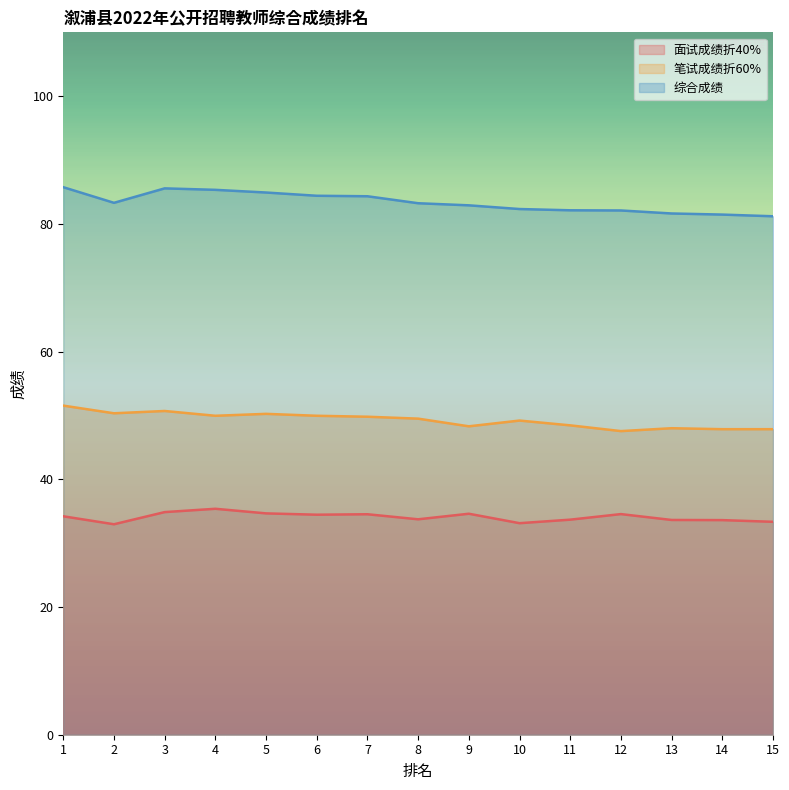

At how many categories does at least one series exceed 82?

12